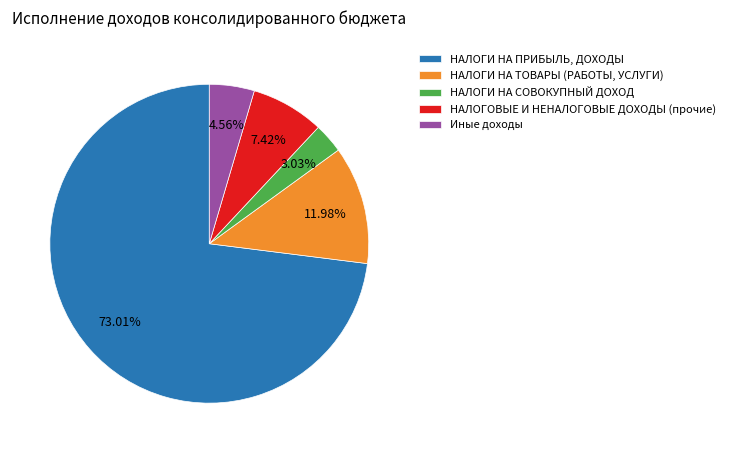

Between Иные доходы and НАЛОГИ НА ПРИБЫЛЬ, ДОХОДЫ, which is larger?

НАЛОГИ НА ПРИБЫЛЬ, ДОХОДЫ